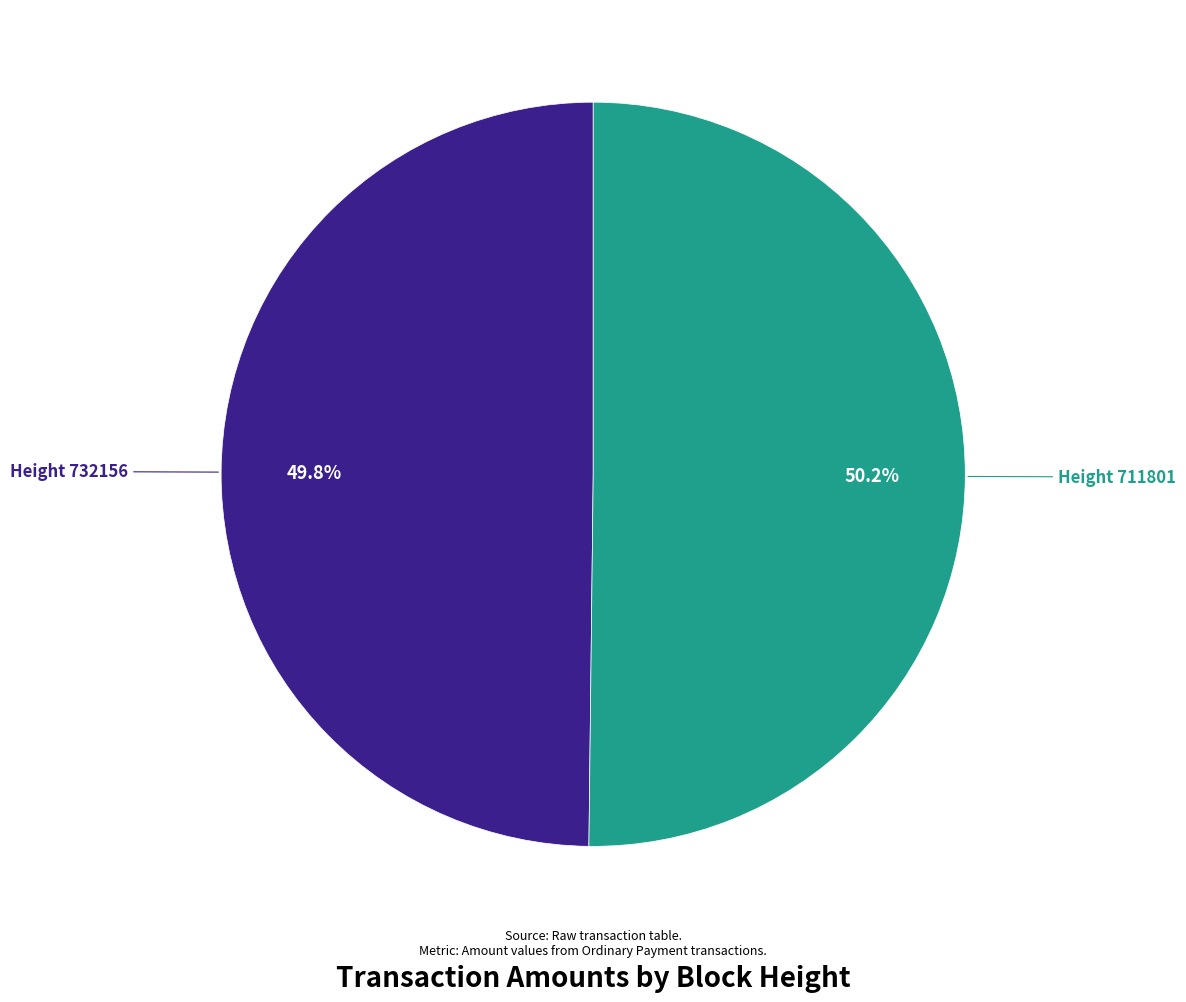

Is there a majority slice in this chart?

Yes